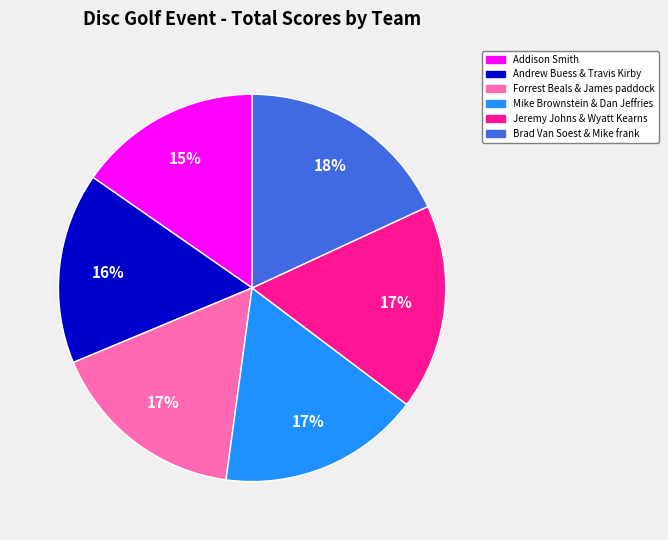

Which category has the smallest portion of the pie?

Addison Smith